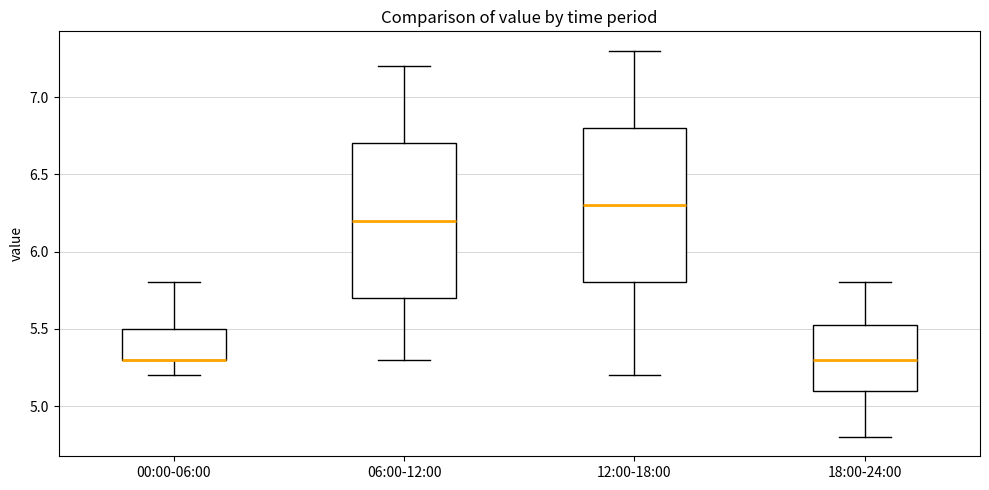

Where is the upper edge of the box for 18:00-24:00 on the y-axis? The values are not printed on the chart, so give them approximately, as read against the axis.

5.55